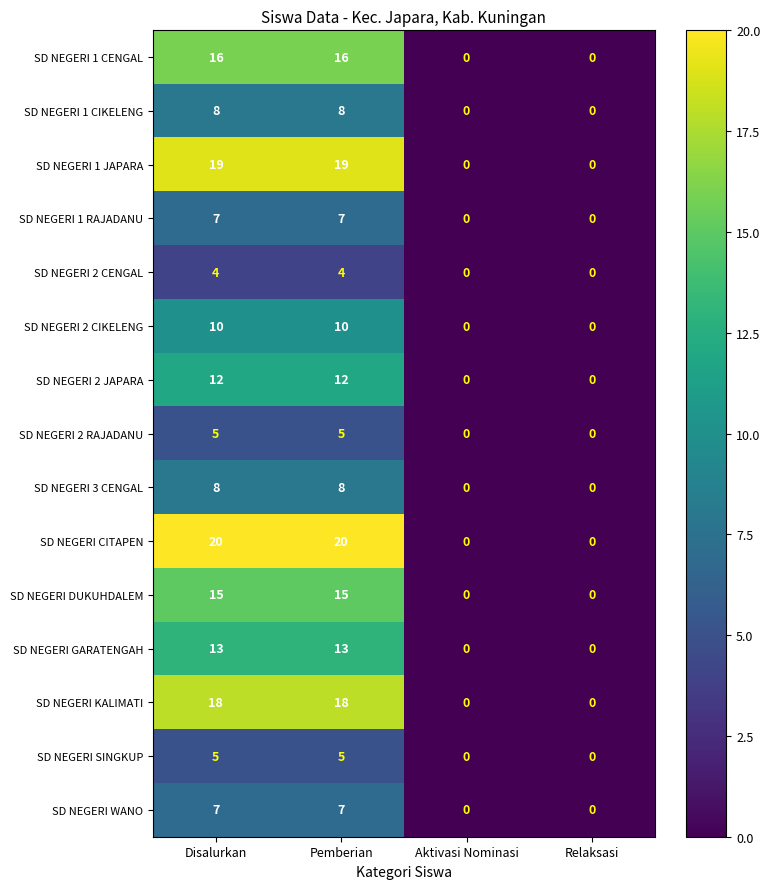

The value of SD NEGERI 2 CENGAL at Aktivasi Nominasi is -2. True or false?

False